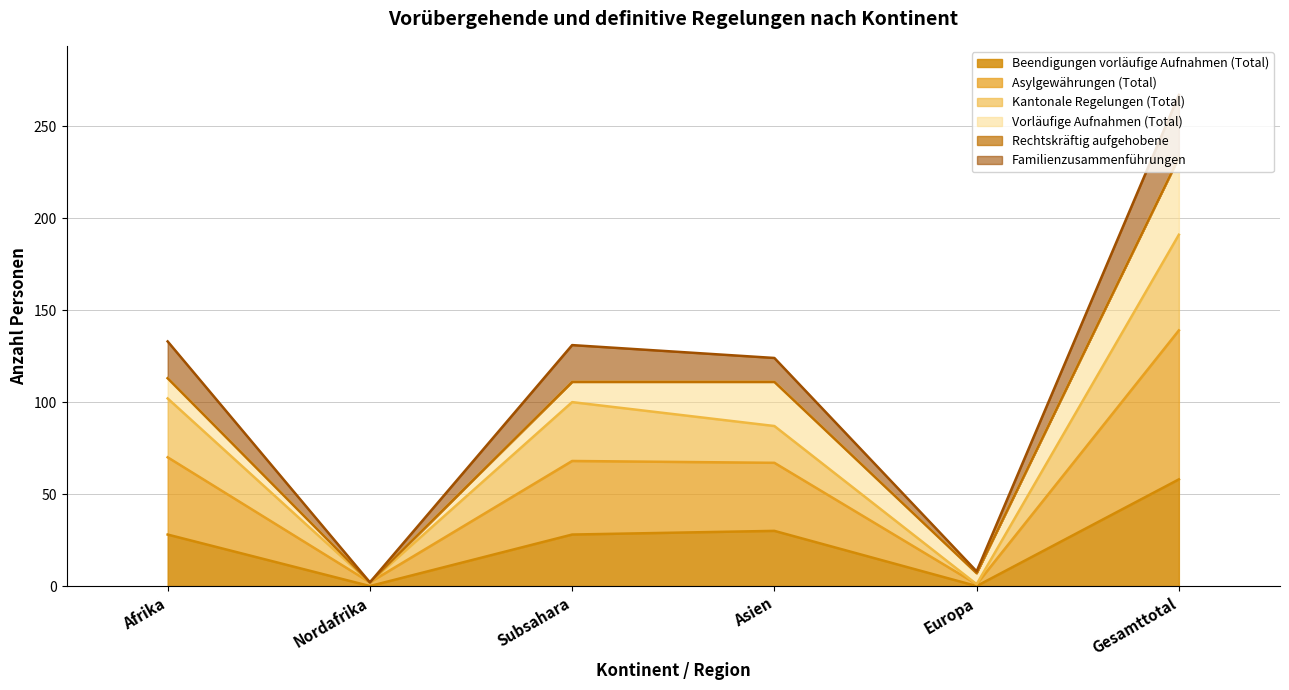

How many lines are shown in the chart?

6